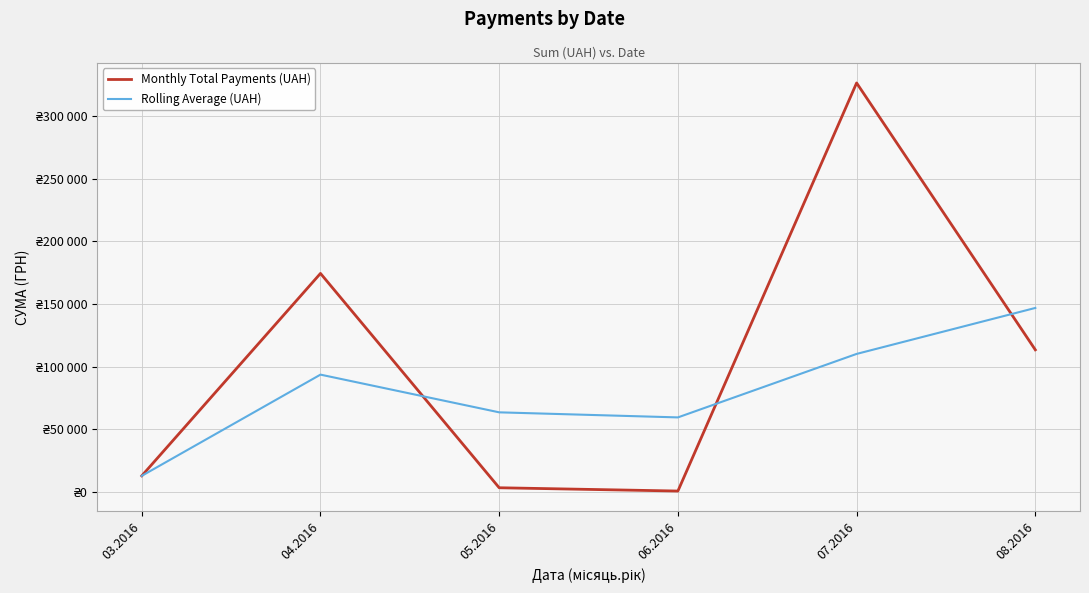

What is the spread (max minus min) of values at 05.2016?

60243.6